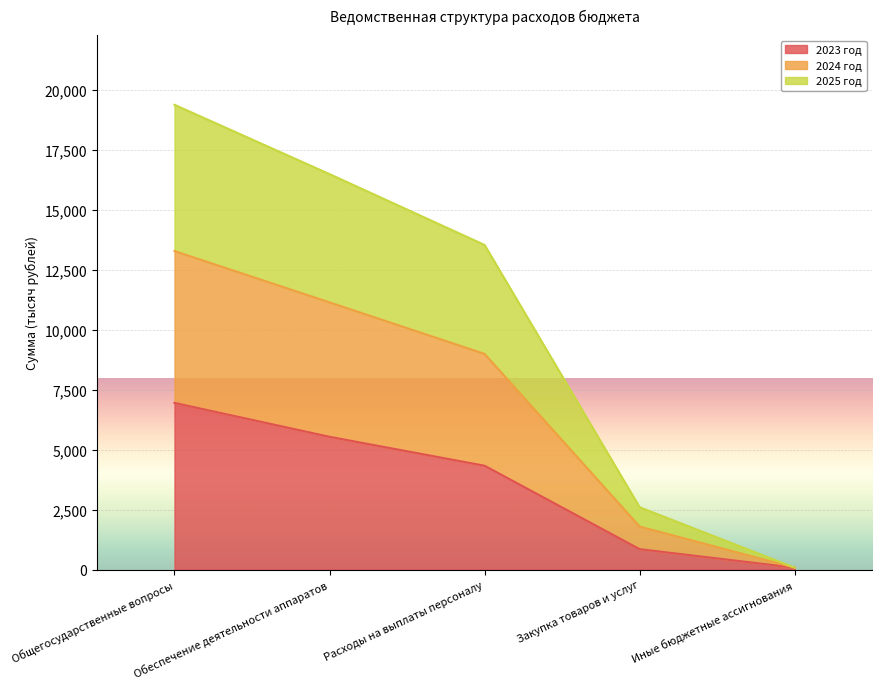

What is the total value across all series at Закупка товаров и услуг?

2598.1